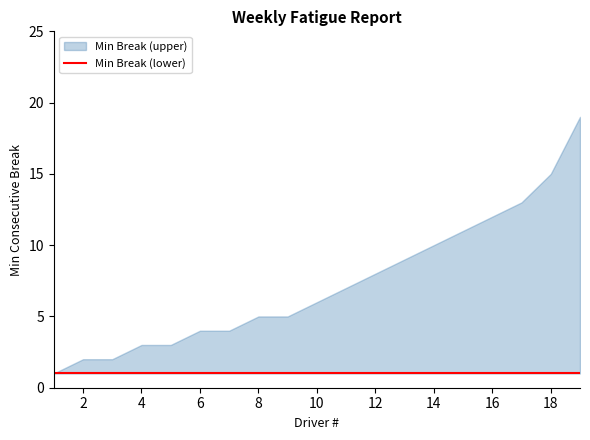

What is the value of the Min Break (upper) point at the 1st from the left?

1